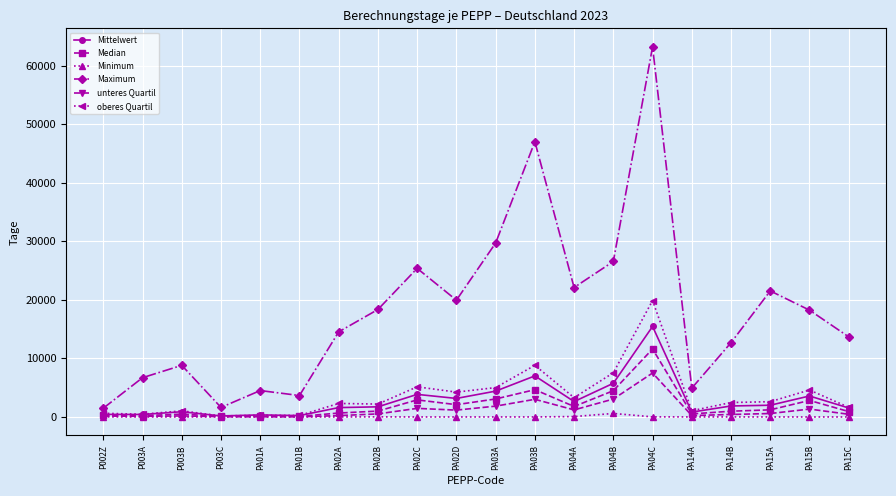

True or false: Maximum has more than 0 interior local peaks.

True